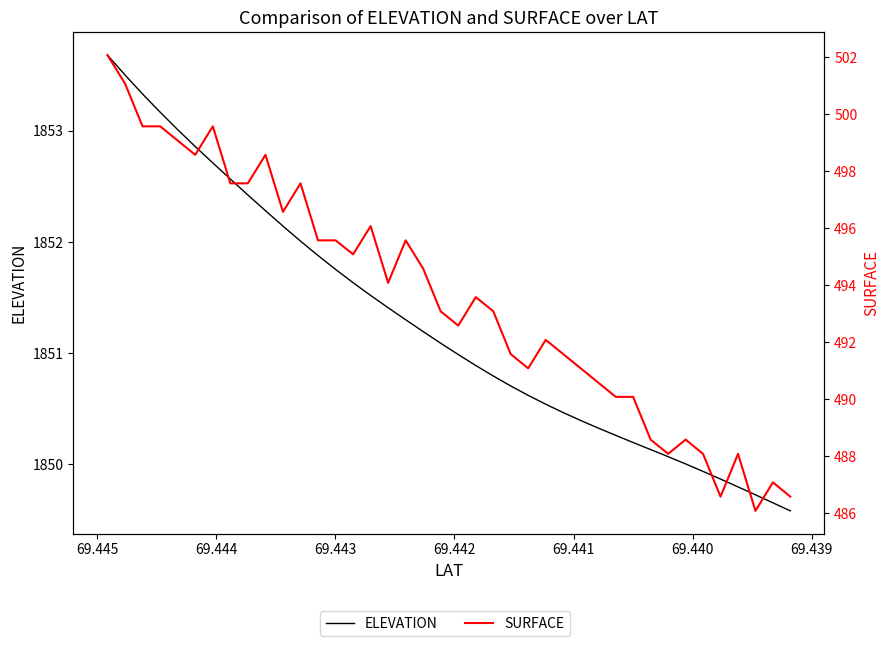

Is this an area chart (filled region under the line)?

No